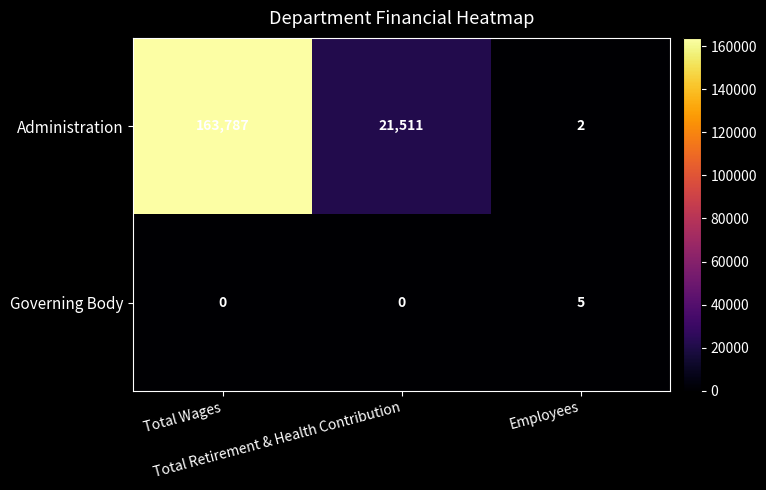

What is the sum of all Administration values?

185300